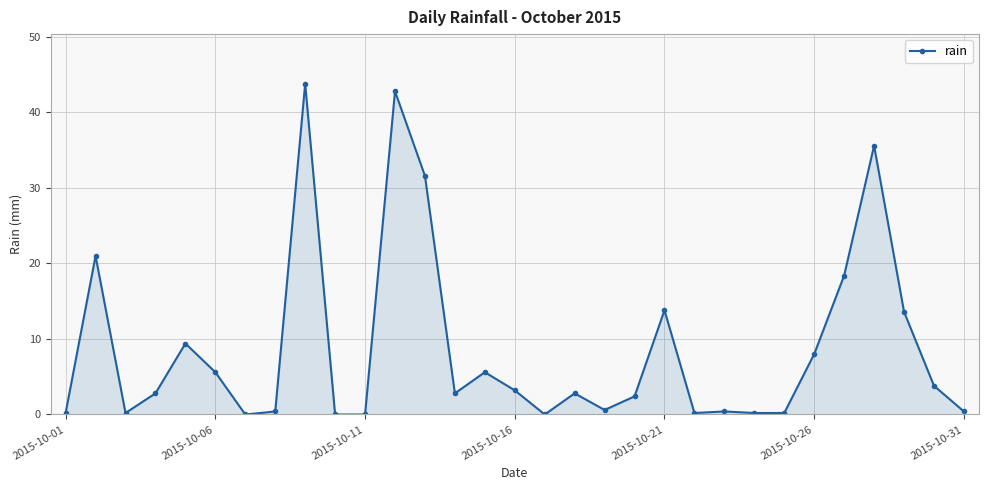

What is the average value?

8.7